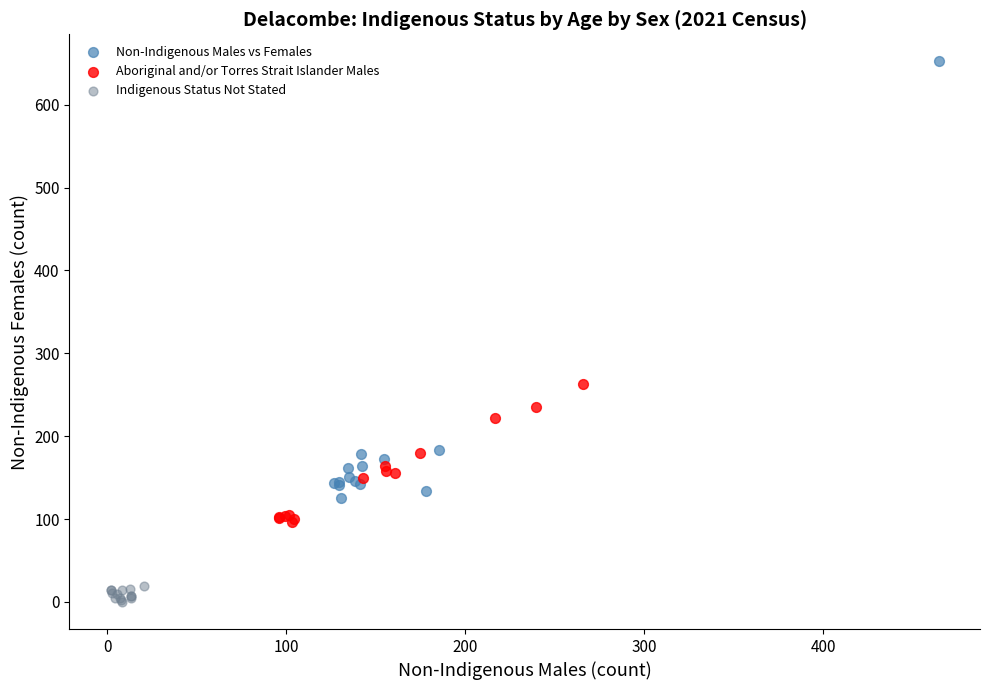

Which series has the widest spread of Y values?

Non-Indigenous Males vs Females